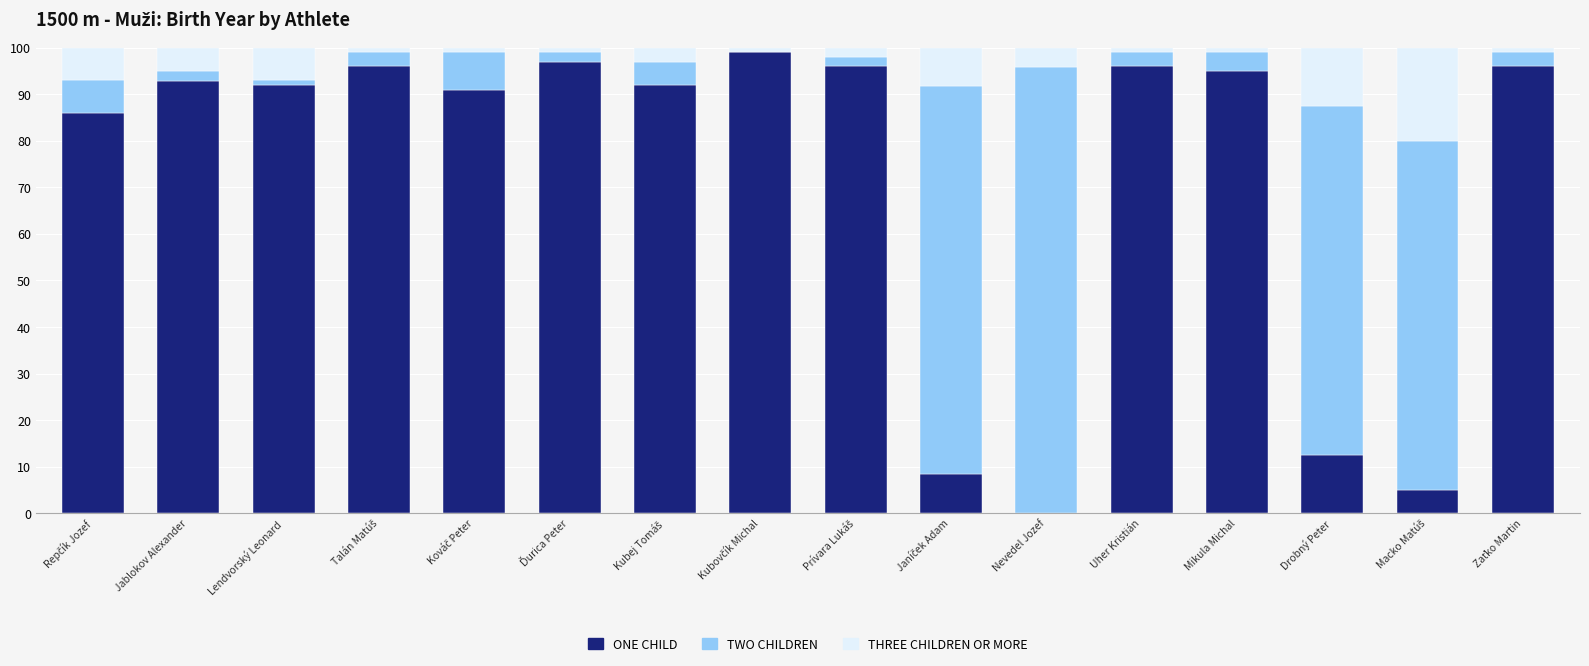

How many distinct data groups are displayed?

3